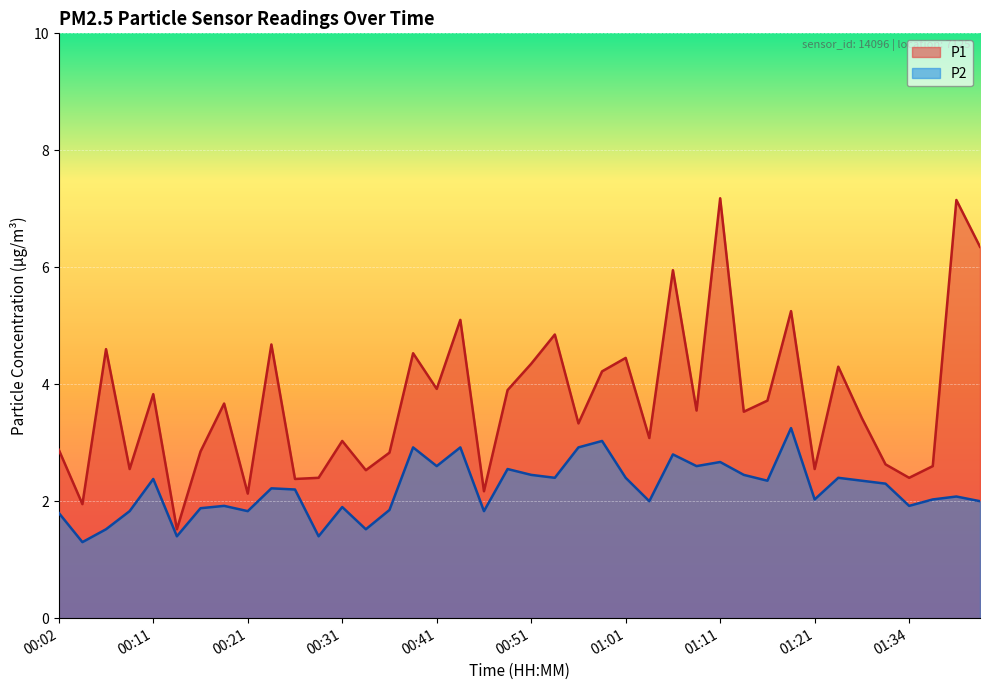

What is the difference between the second highest and second lowest values in the P2 series?

1.6